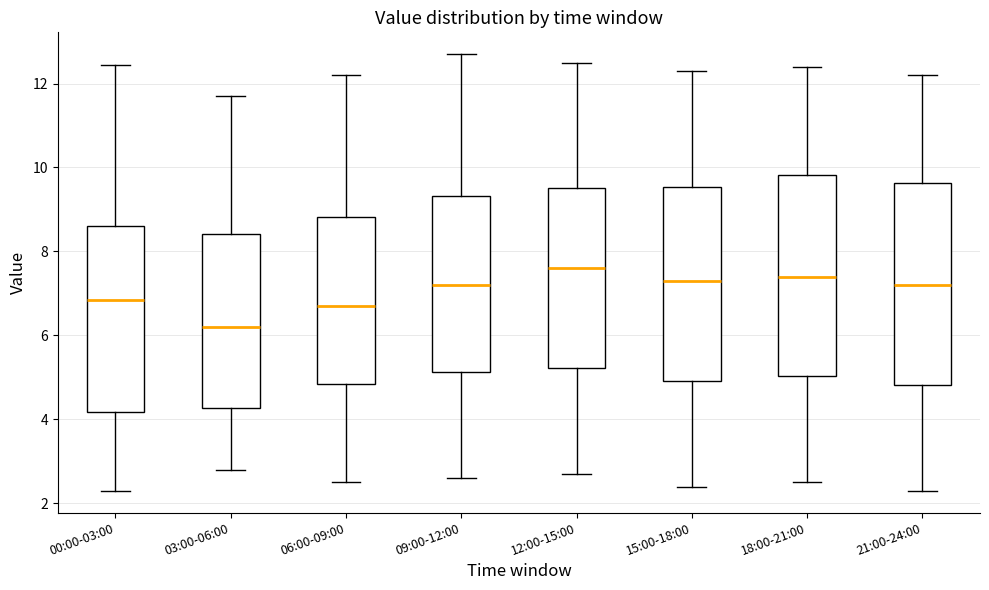

Reading left to right, read every box against the y-axis: the position of its median line, the range the box covers, and the ends of its whiskers. The values are not printed on the chart, so give them approximately, as read against the axis.

00:00-03:00: median 6.8, box 4.2 to 8.6, whiskers 2.4 to 12.4
03:00-06:00: median 6.2, box 4.2 to 8.4, whiskers 2.8 to 11.8
06:00-09:00: median 6.8, box 4.8 to 8.8, whiskers 2.6 to 12.2
09:00-12:00: median 7.2, box 5.2 to 9.4, whiskers 2.6 to 12.8
12:00-15:00: median 7.6, box 5.2 to 9.6, whiskers 2.8 to 12.6
15:00-18:00: median 7.4, box 5.0 to 9.6, whiskers 2.4 to 12.4
18:00-21:00: median 7.4, box 5.0 to 9.8, whiskers 2.6 to 12.4
21:00-24:00: median 7.2, box 4.8 to 9.6, whiskers 2.4 to 12.2